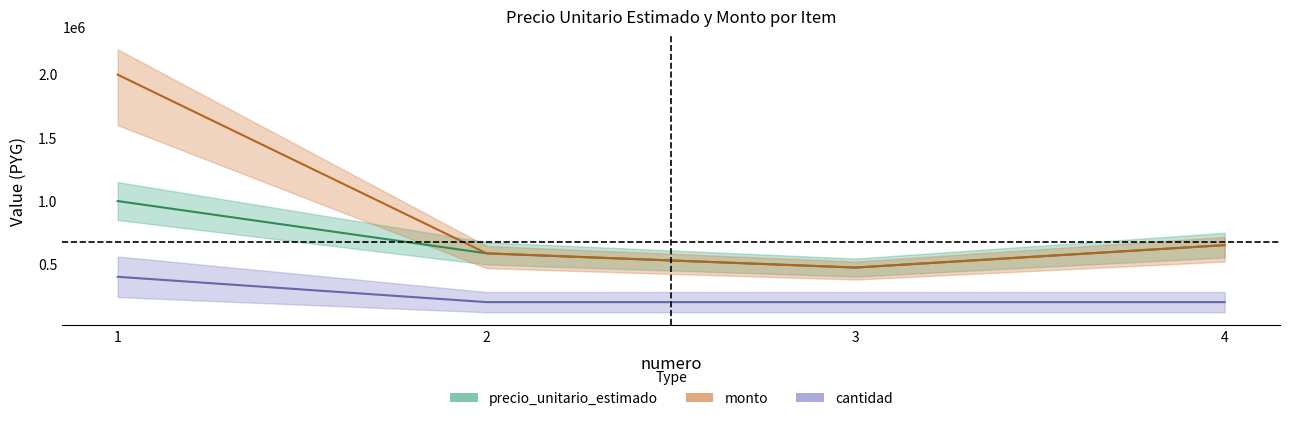

The value of monto at 3 is 473000. True or false?

True